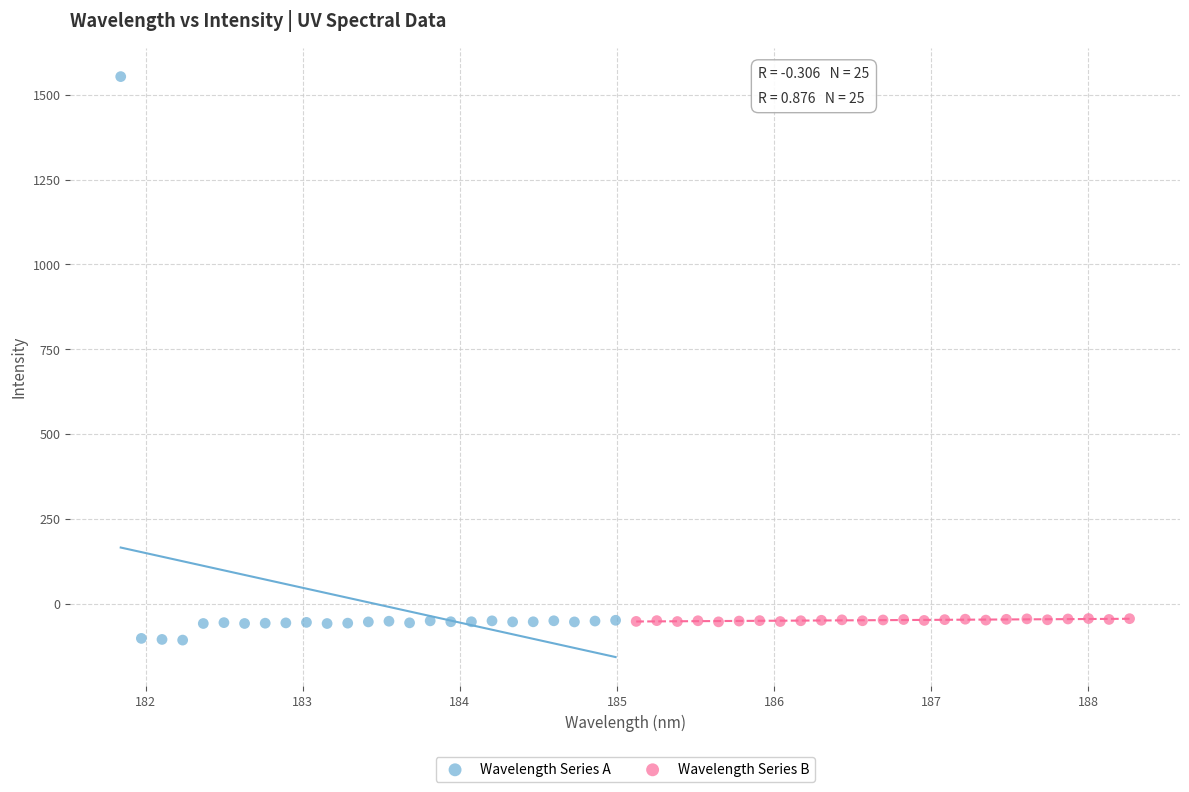

Which series has the widest spread of Y values?

Wavelength Series A